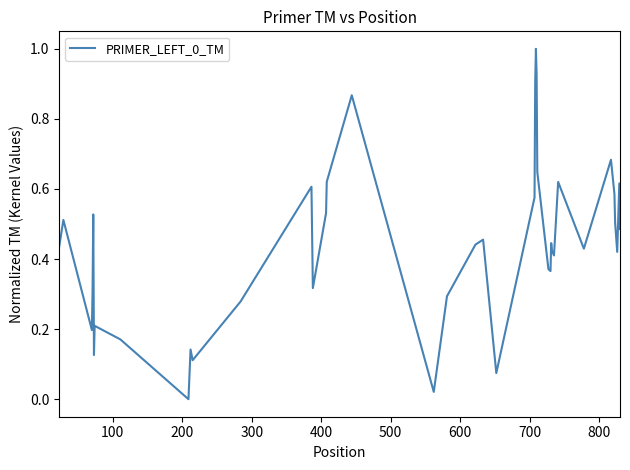

What is the maximum value shown in the chart?

1.0